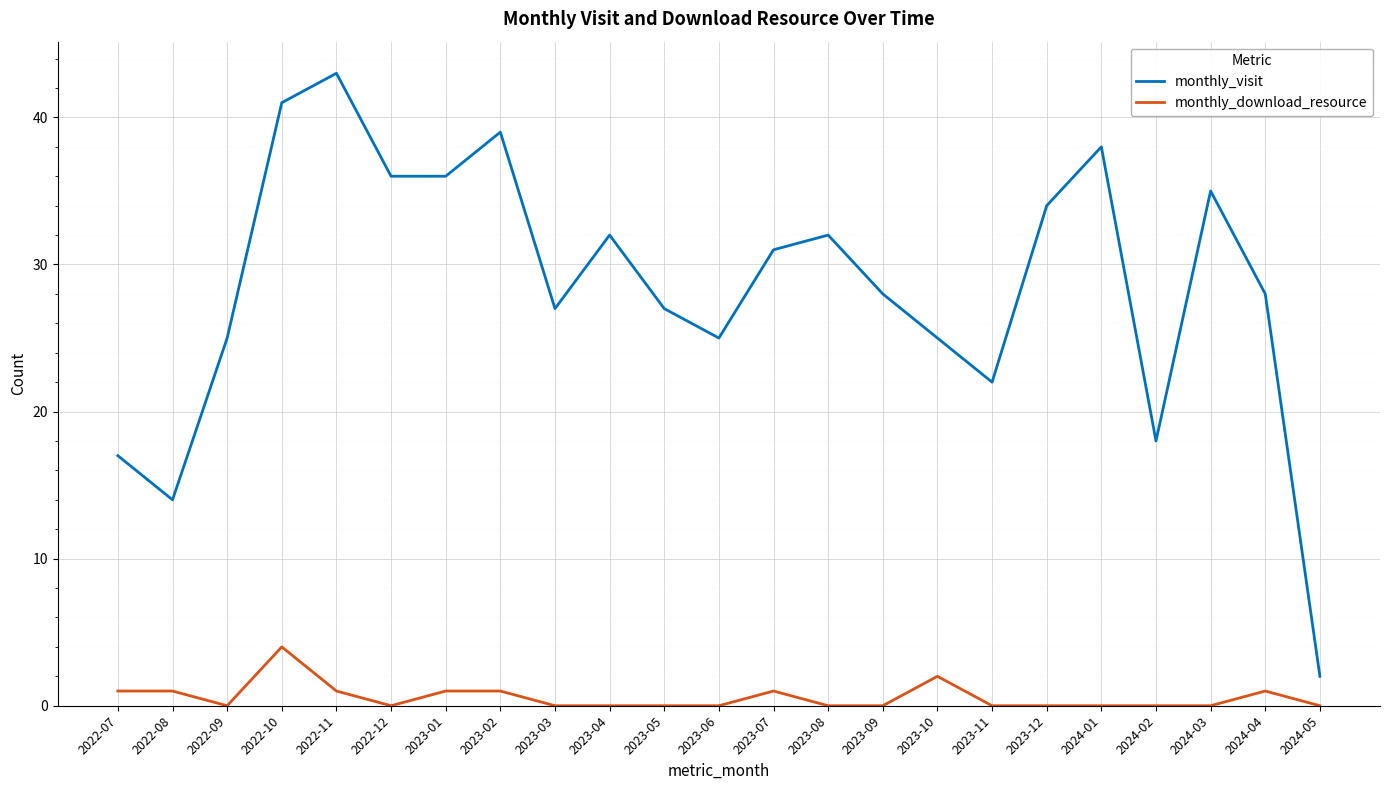

Reading left to right, what are all the values shown in this chart?

monthly_visit: 2022-07=17	2022-08=14	2022-09=25	2022-10=41	2022-11=43	2022-12=36	2023-01=36	2023-02=39	2023-03=27	2023-04=32	2023-05=27	2023-06=25	2023-07=31	2023-08=32	2023-09=28	2023-10=25	2023-11=22	2023-12=34	2024-01=38	2024-02=18	2024-03=35	2024-04=28	2024-05=2
monthly_download_resource: 2022-07=1	2022-08=1	2022-09=0	2022-10=4	2022-11=1	2022-12=0	2023-01=1	2023-02=1	2023-03=0	2023-04=0	2023-05=0	2023-06=0	2023-07=1	2023-08=0	2023-09=0	2023-10=2	2023-11=0	2023-12=0	2024-01=0	2024-02=0	2024-03=0	2024-04=1	2024-05=0